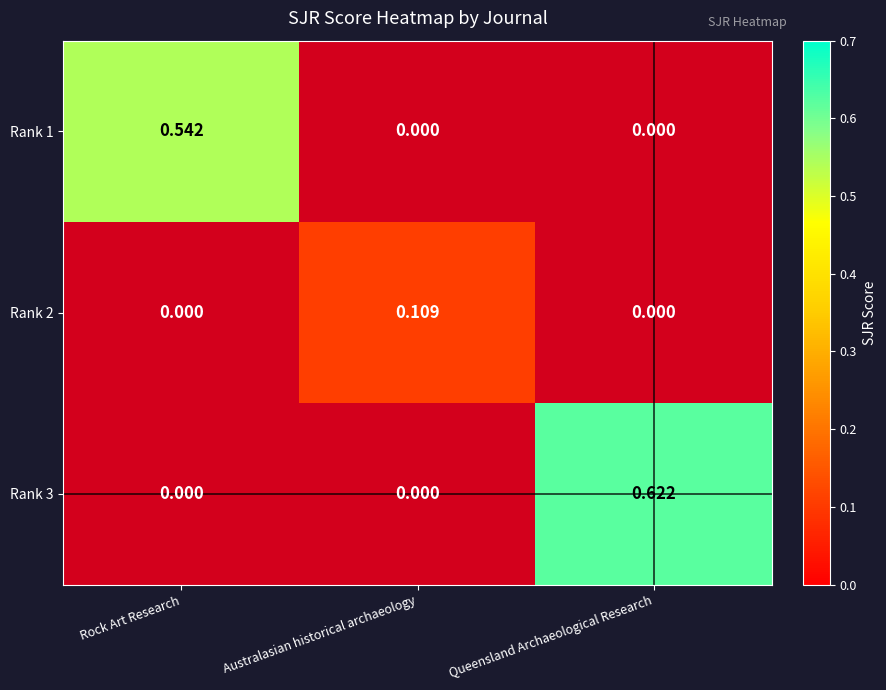

Is the value of Rank 2 at Queensland Archaeological Research greater than the value of Rank 1 at Australasian historical archaeology?

No